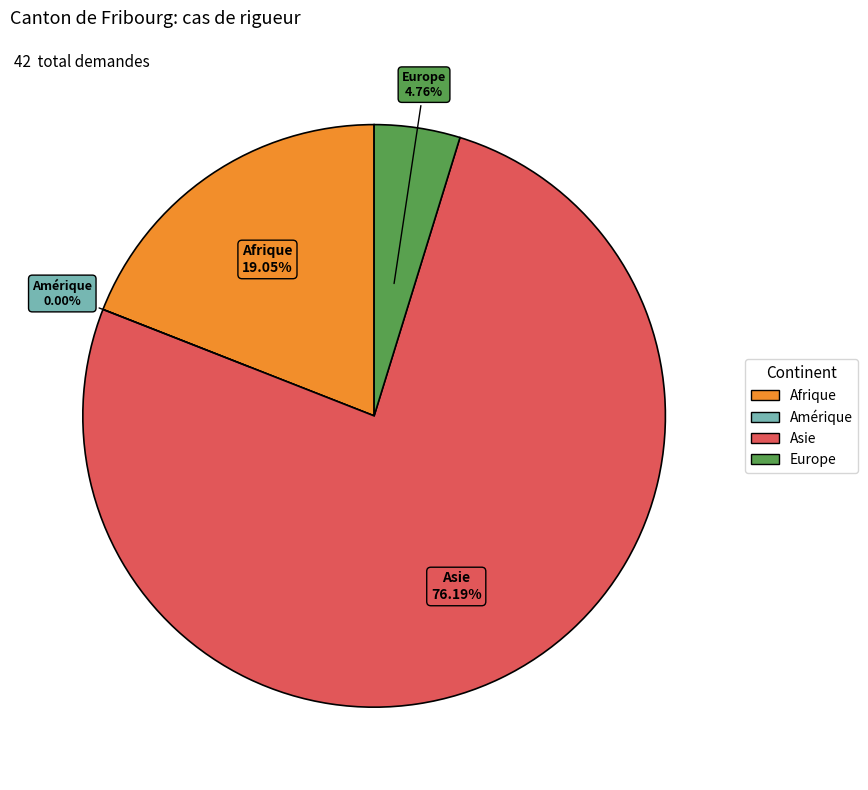

Rank the categories by value from lowest to highest.

Amérique, Europe, Afrique, Asie